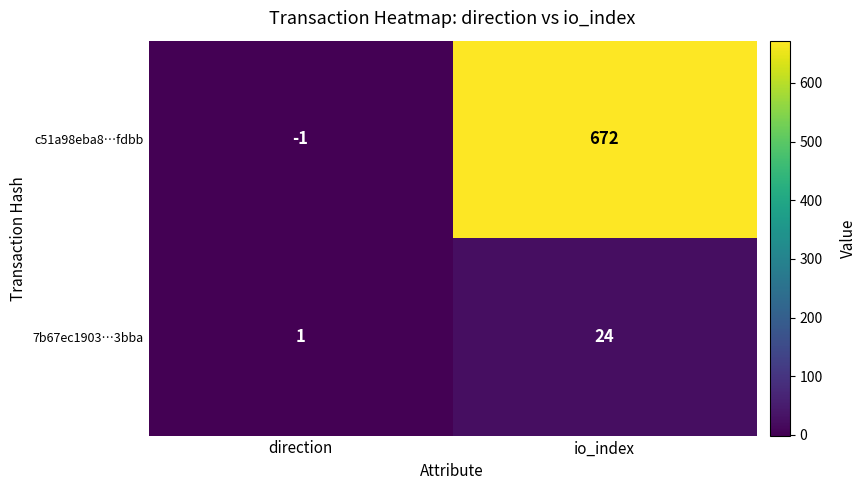

Where is 7b67ec1903…3bba nearest to the value 12?

direction